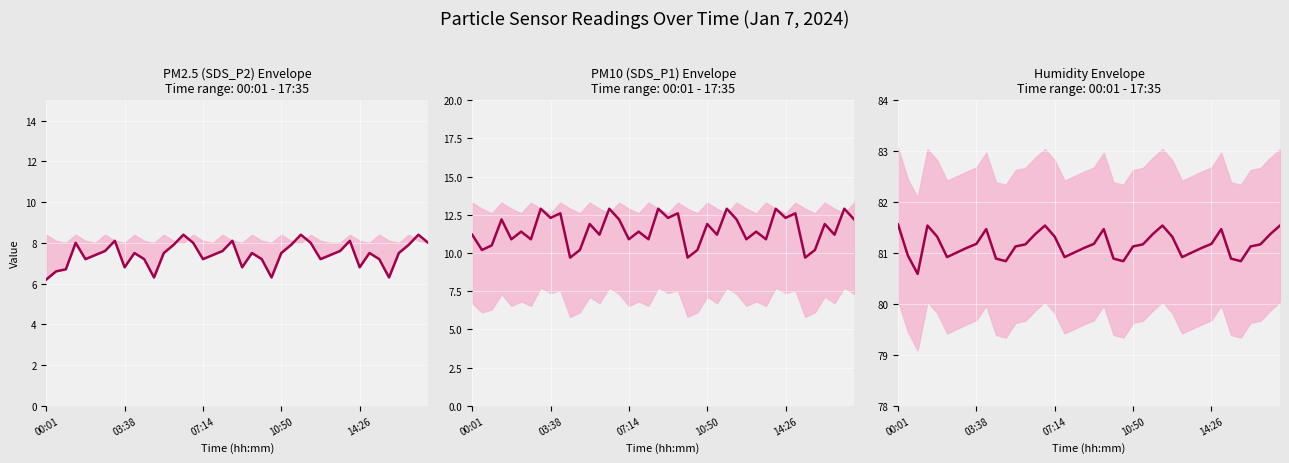

True or false: PM10 (SDS_P1) Envelope has more than 2 interior local peaks.

True